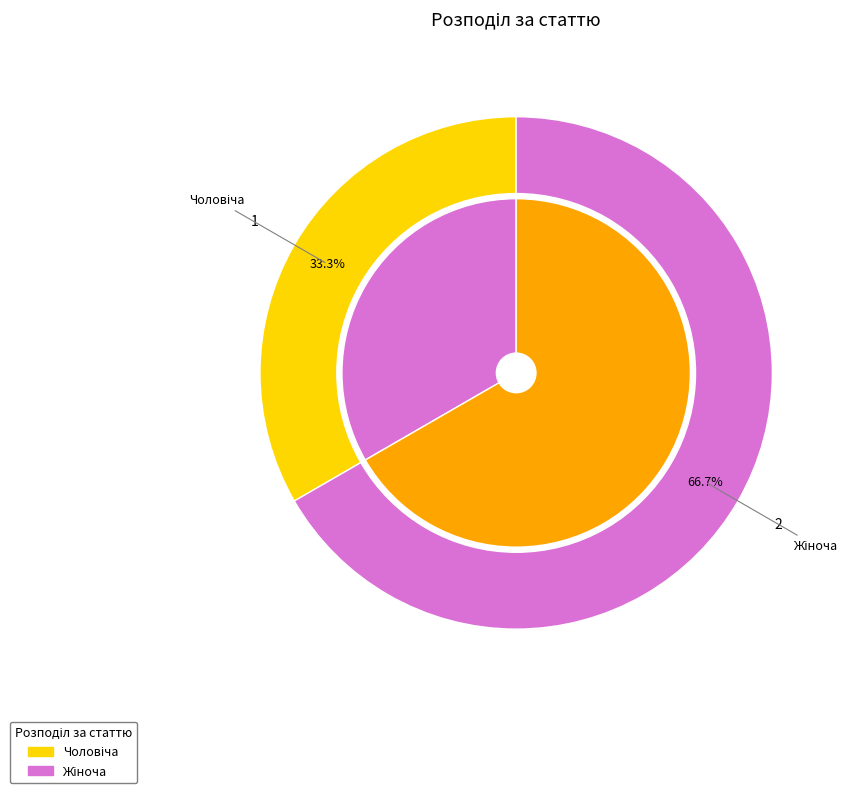

Which slice is the smallest?

Чоловіча